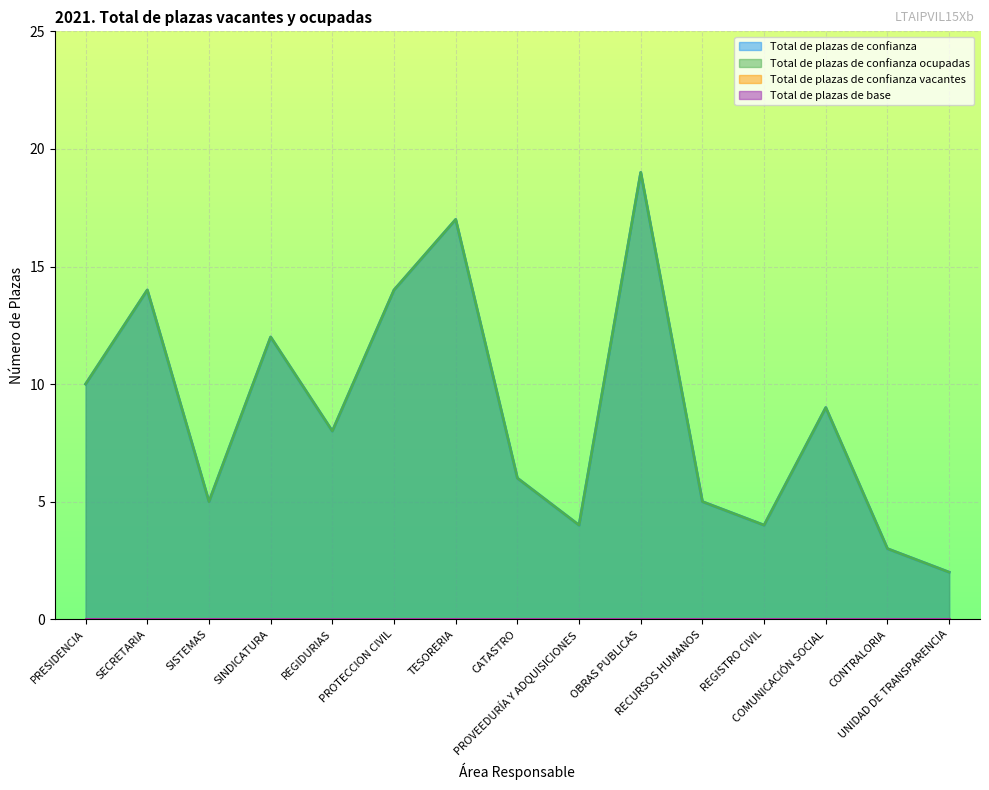

How many data points does each series have?

15